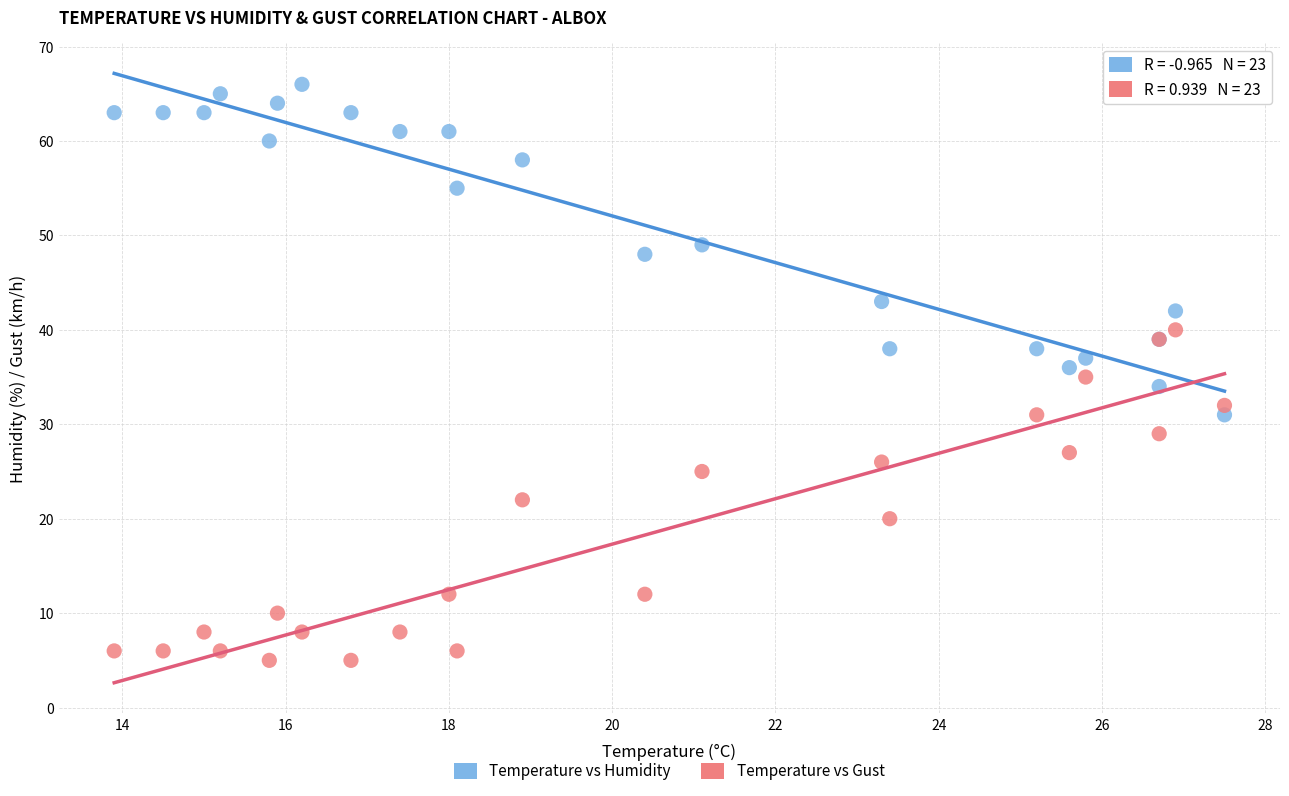

Which series contains the lowest Y value?

Temperature vs Gust